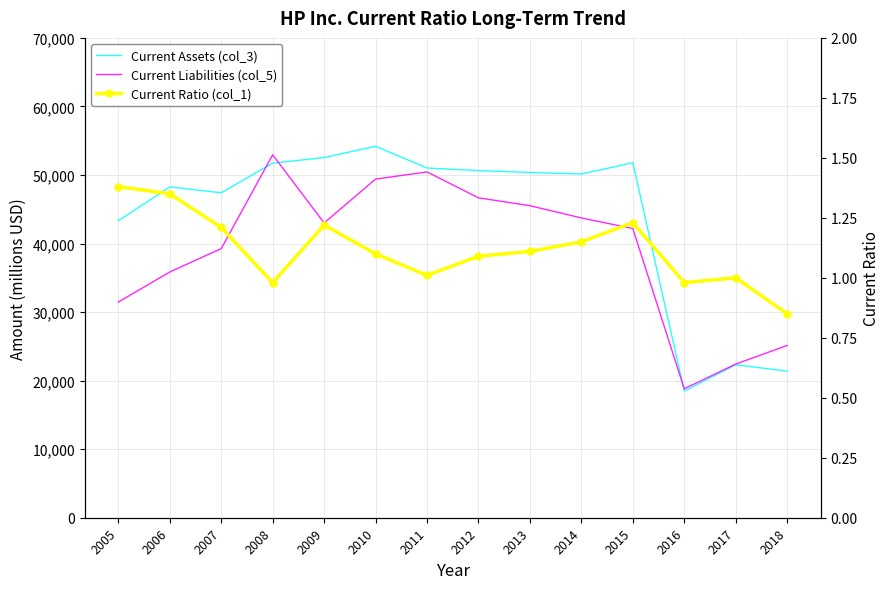

In Current Ratio (col_1), how many points are lower than both neighbors (excluding endpoints)?

3